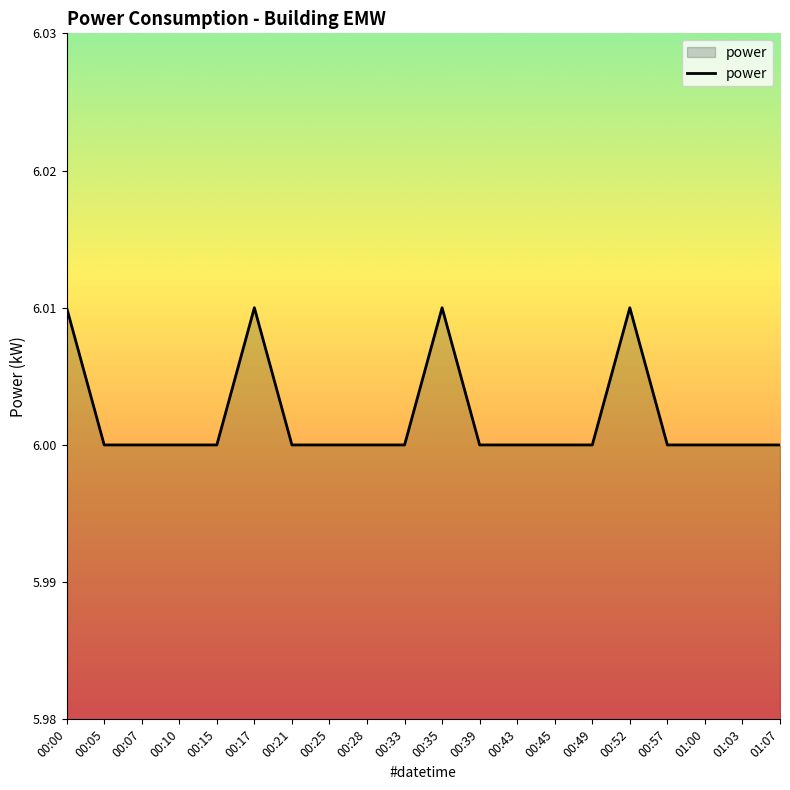

True or false: the data shows 1.3 at 00:28.

False